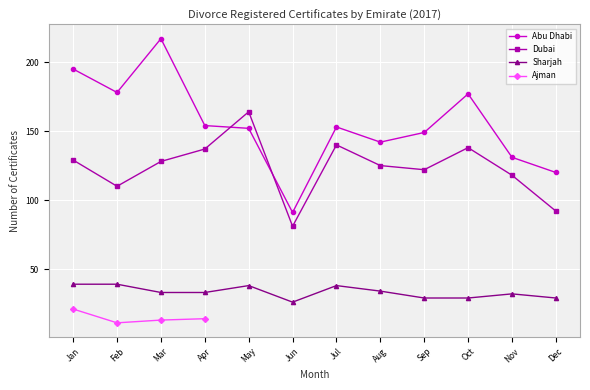

How many values in the Abu Dhabi series exceed 153?

5